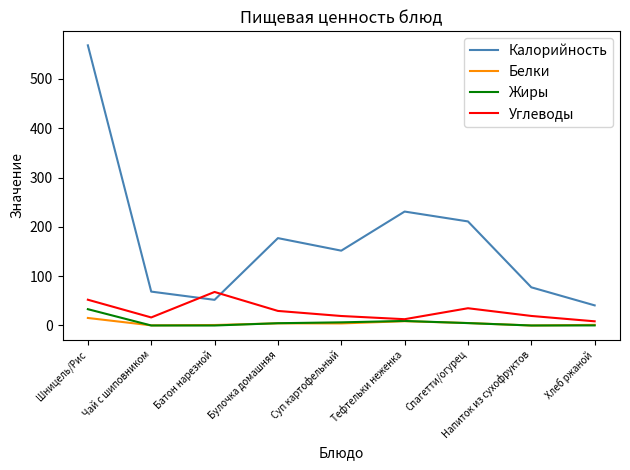

True or false: Калорийность and Жиры cross at least once.

False